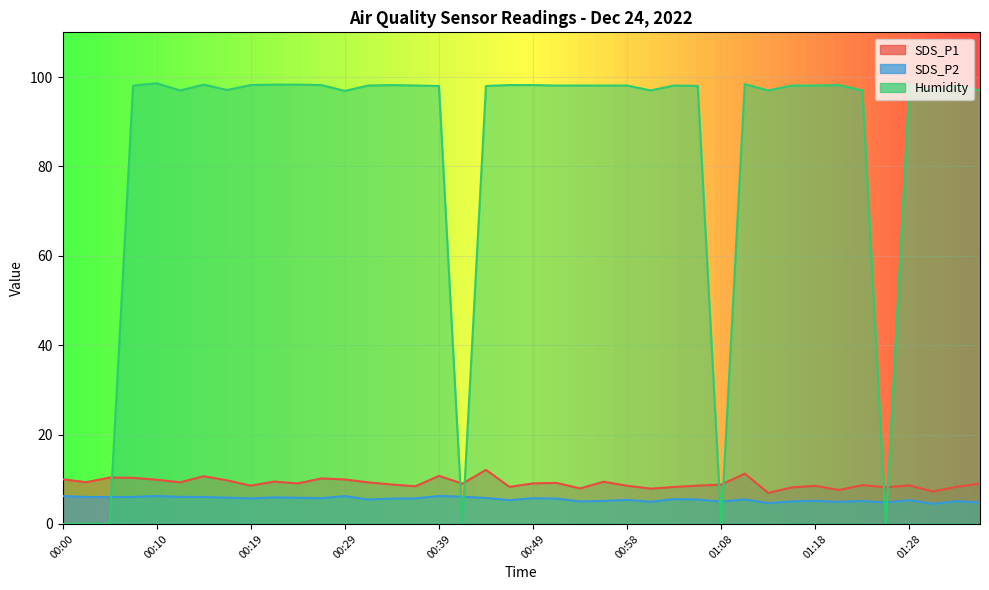

What is the difference between the second highest and minimum values in the SDS_P1 series?

4.3